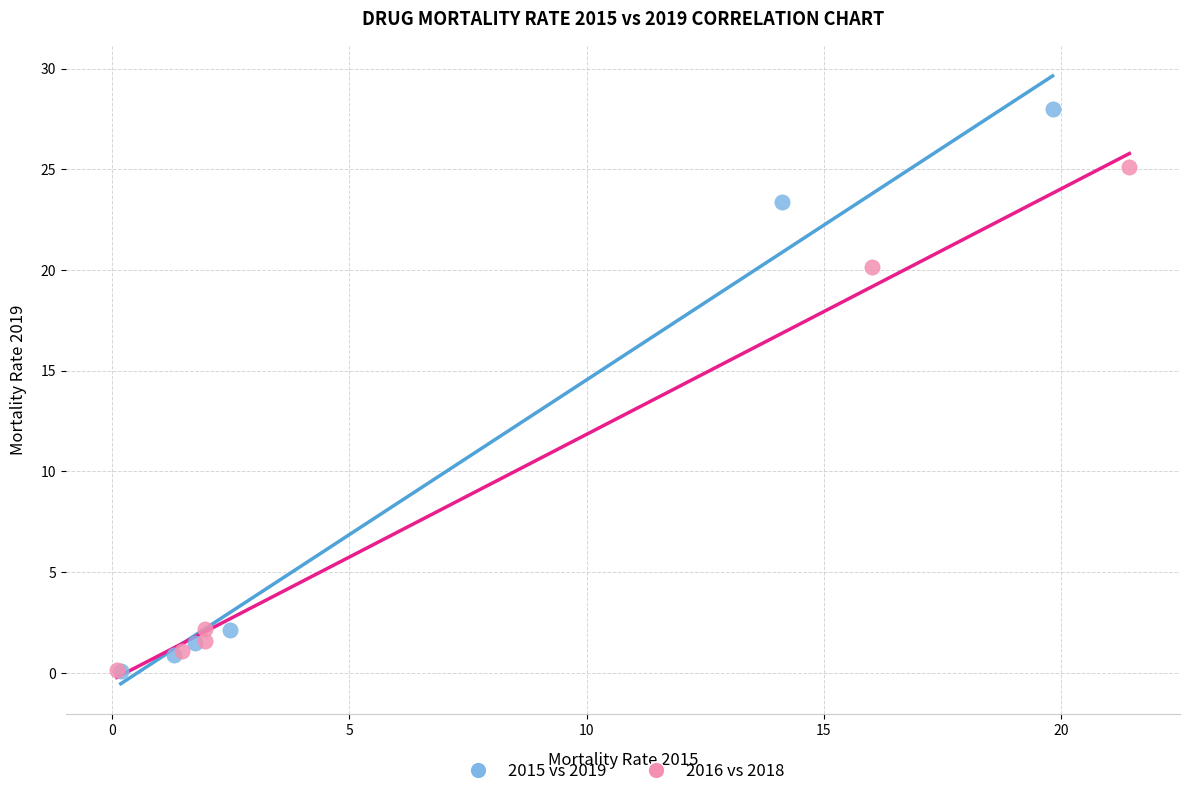

Which series reaches the maximum Y coordinate?

2015 vs 2019